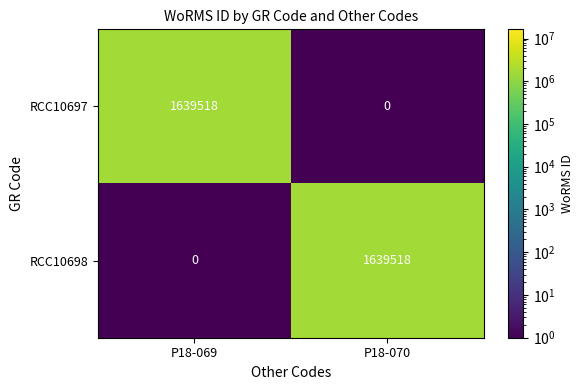

What is the difference between the RCC10697 values at P18-069 and P18-070?

1639518